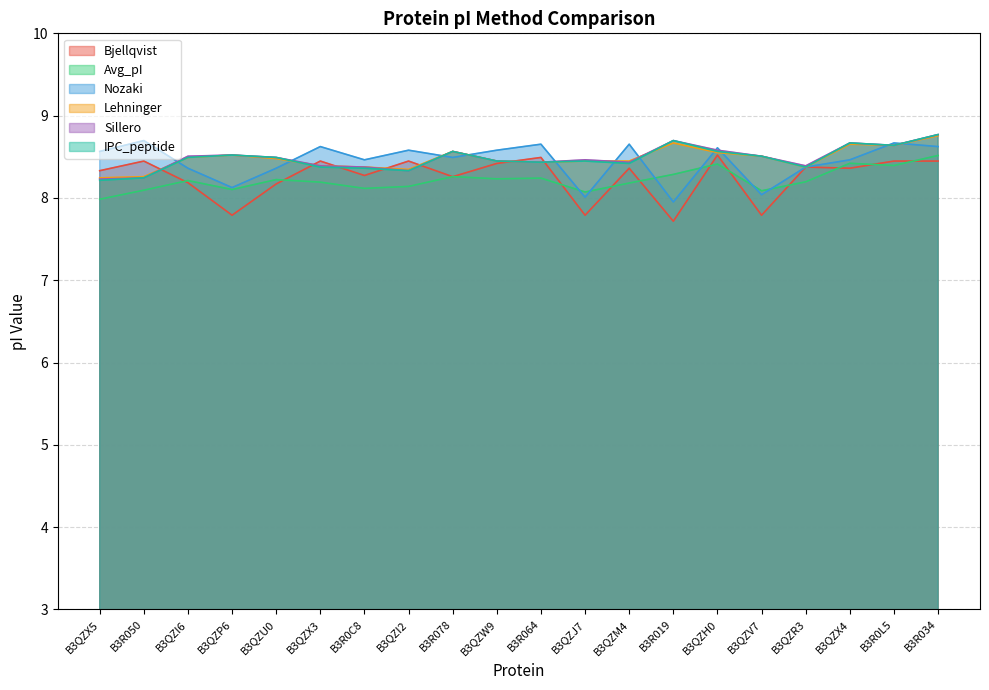

Which series has the largest total across all categories?

Sillero